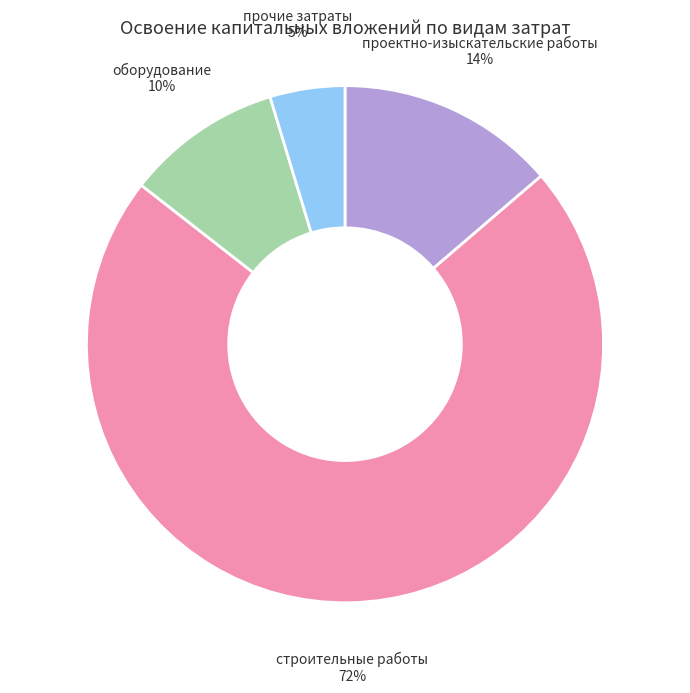

Rank the categories by value from lowest to highest.

прочие затраты, оборудование, проектно-изыскательские работы, строительные работы